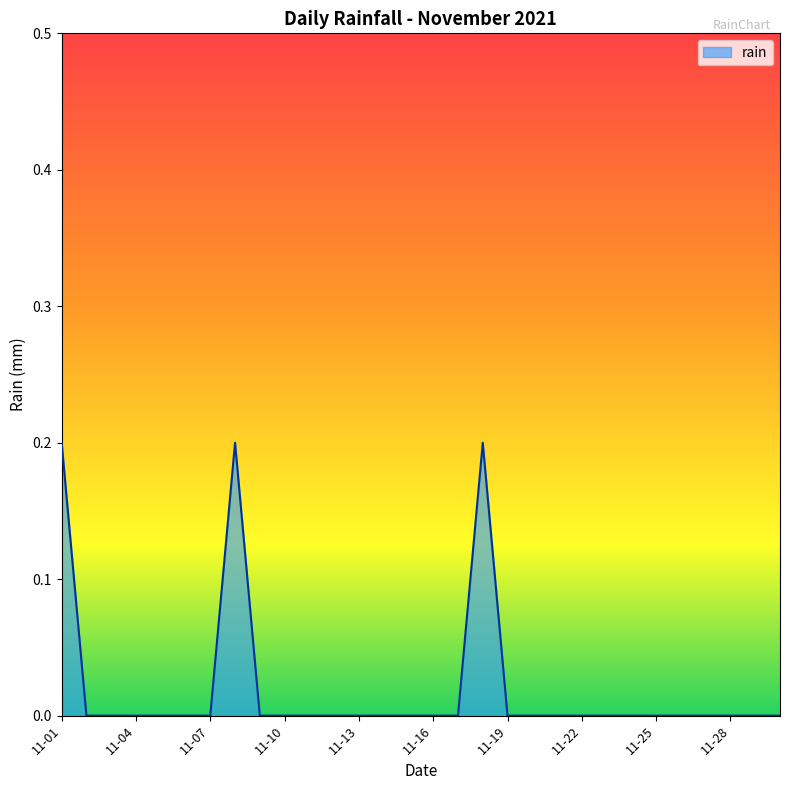

How many lines are shown in the chart?

1